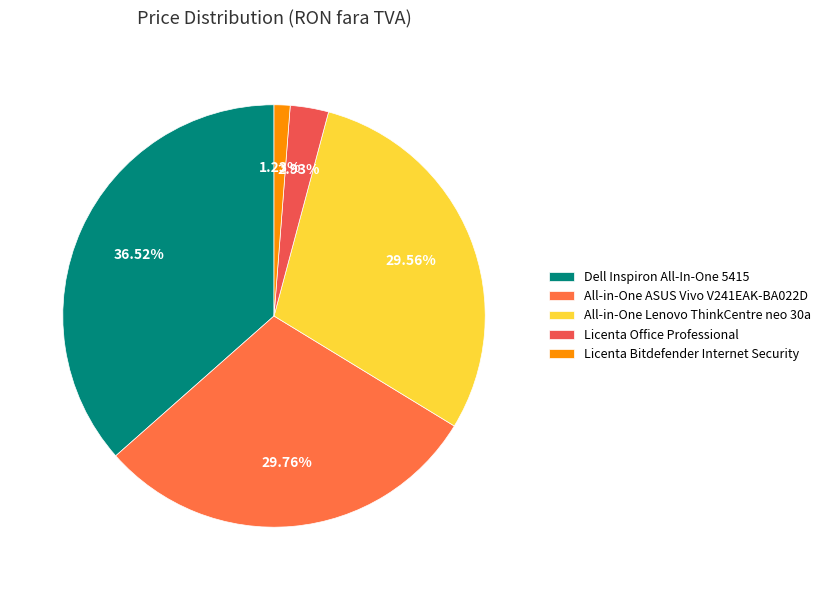

What percentage is NOT represented by All-in-One ASUS Vivo V241EAK-BA022D?

70.2%